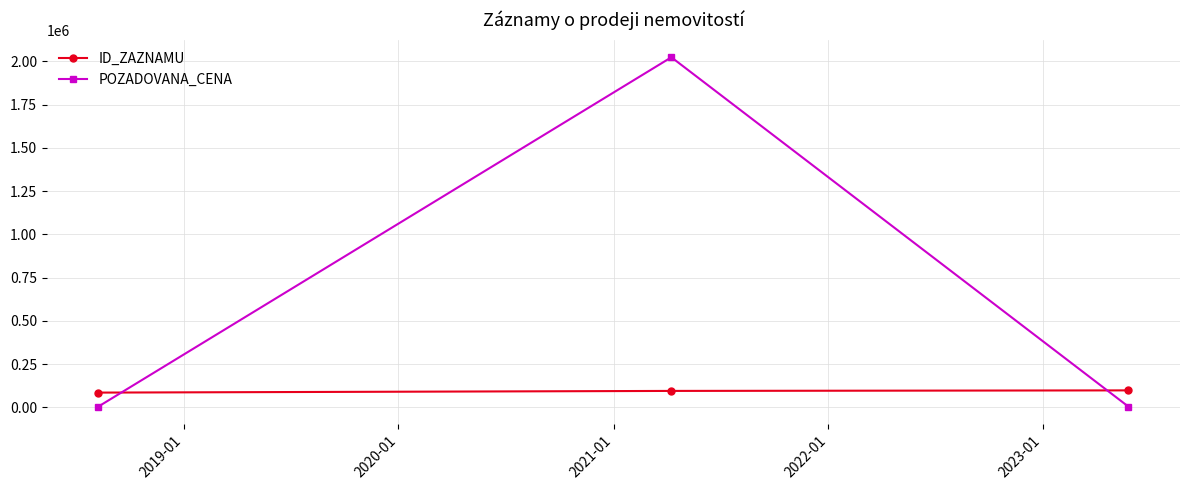

What is the sum of all ID_ZAZNAMU values?

277902